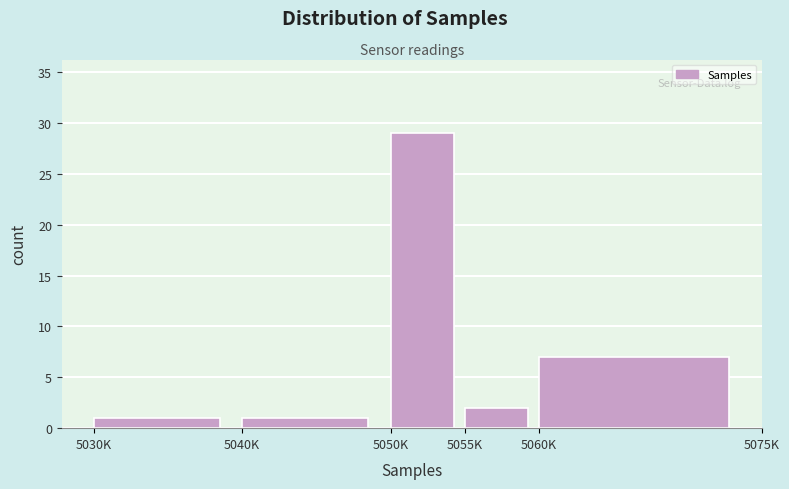

Reading left to right, extract all data points from this chart.

1	1	29	2	7